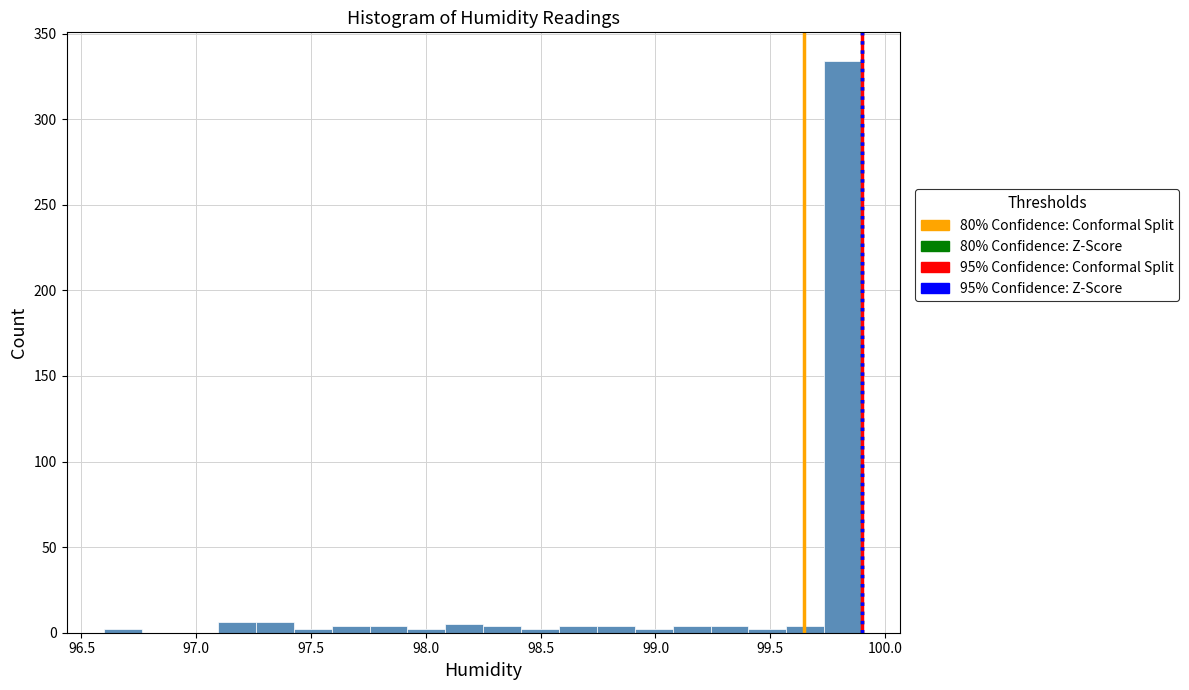

Read against the x-axis, roughly where is the centre of the tallest bar?

99.80